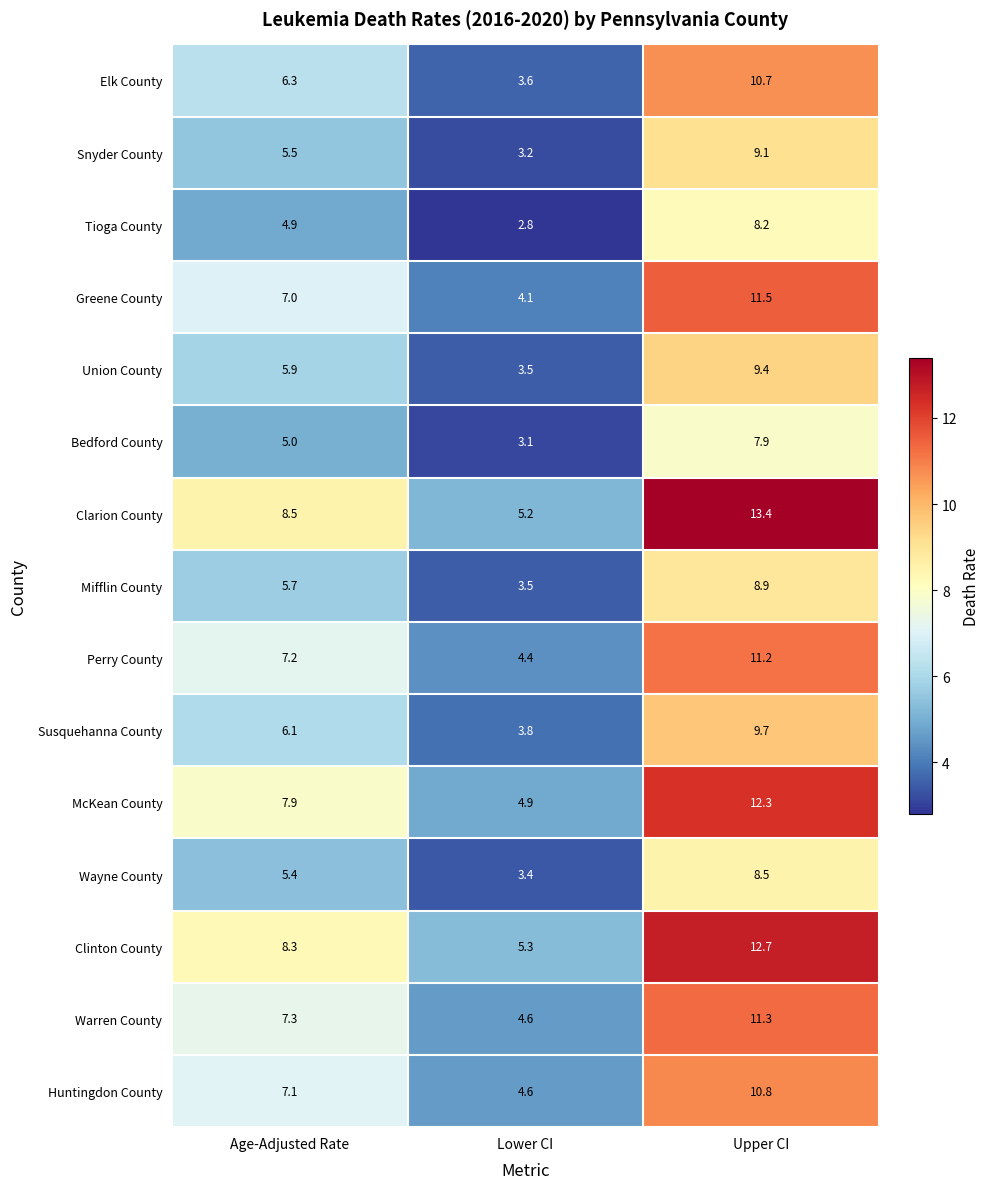

Between Age-Adjusted Rate and Upper CI, which series saw the biggest shift?

Clarion County